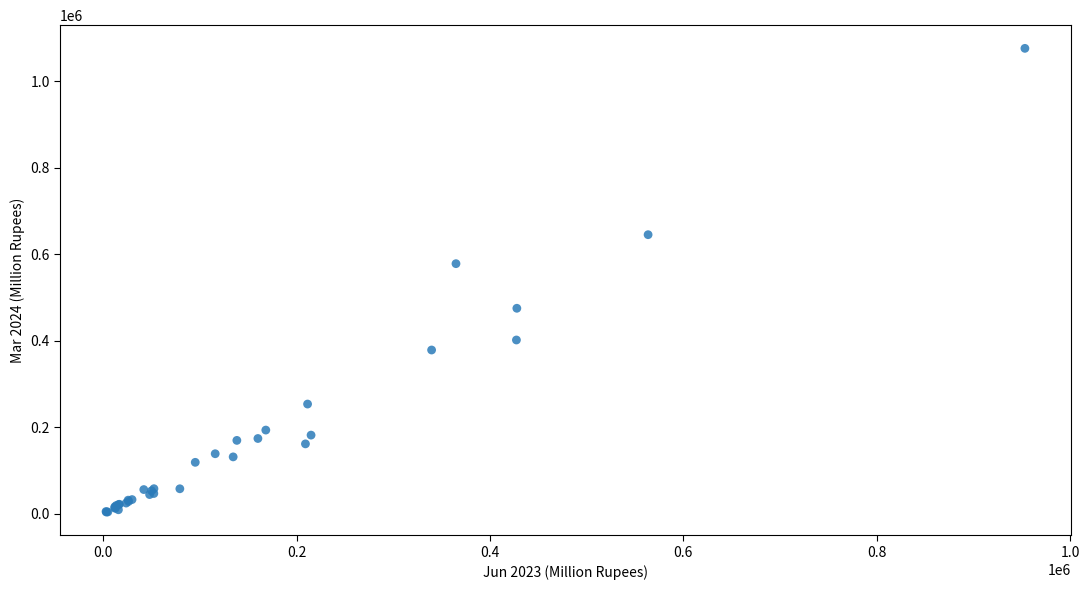

What Y value in the scatter plot is closest to 539604?

577886.3